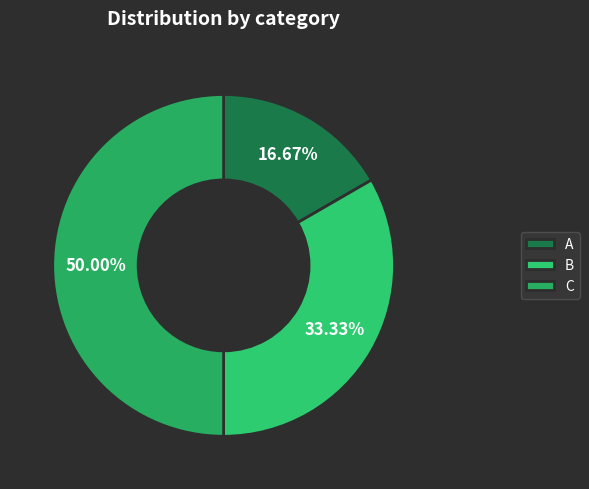

Is the sum of C and A greater than half?

Yes